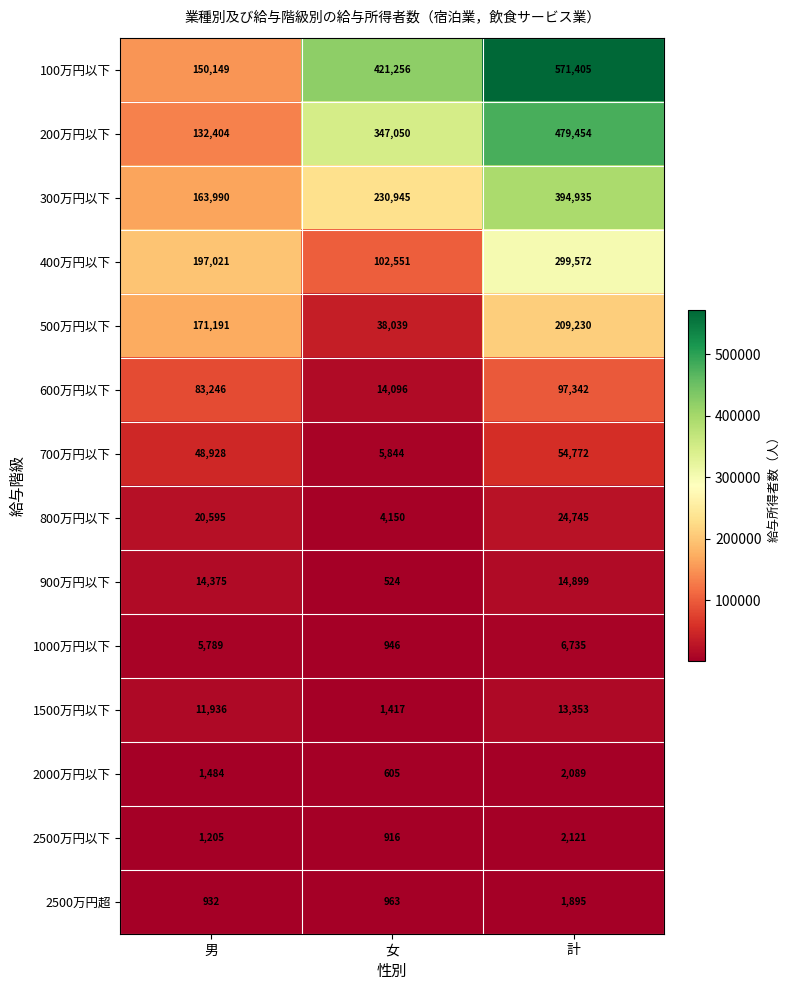

How many 200万円以下 values are between 132404 and 479454?

3